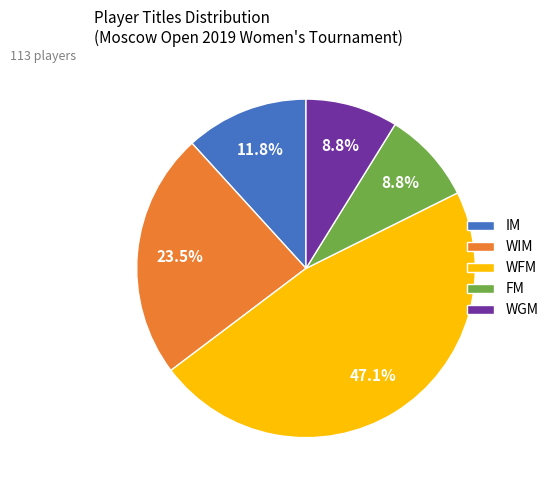

The FM slice represents 9% of the pie. True or false?

True